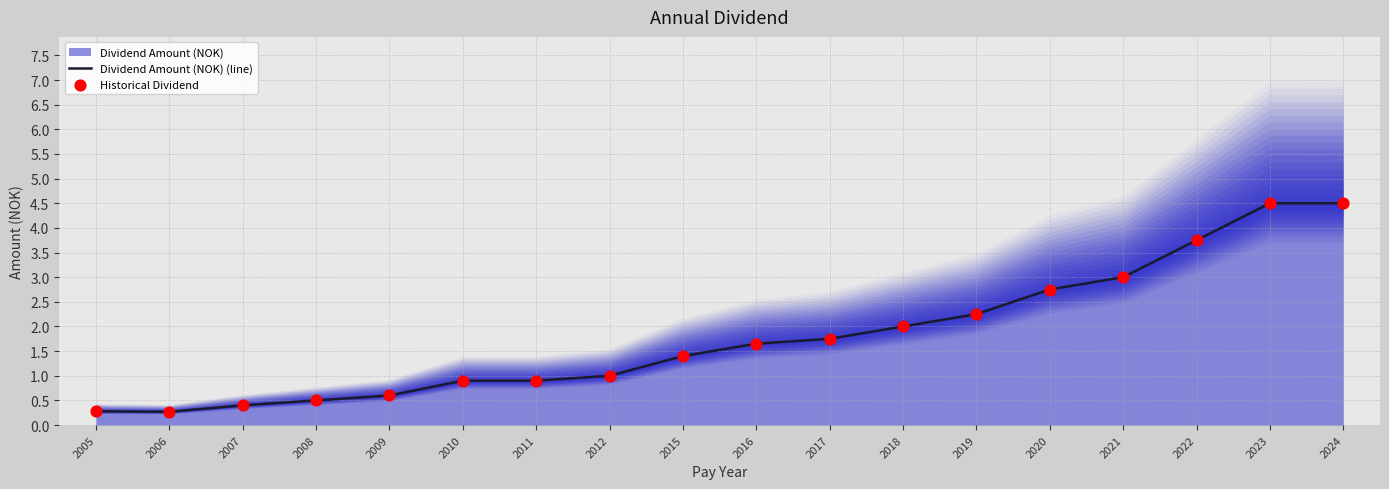

Which series has the largest total across all categories?

Dividend Amount (NOK) (line)